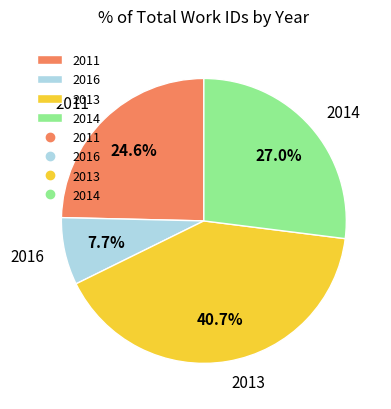

Between 2016 and 2013, which is larger?

2013